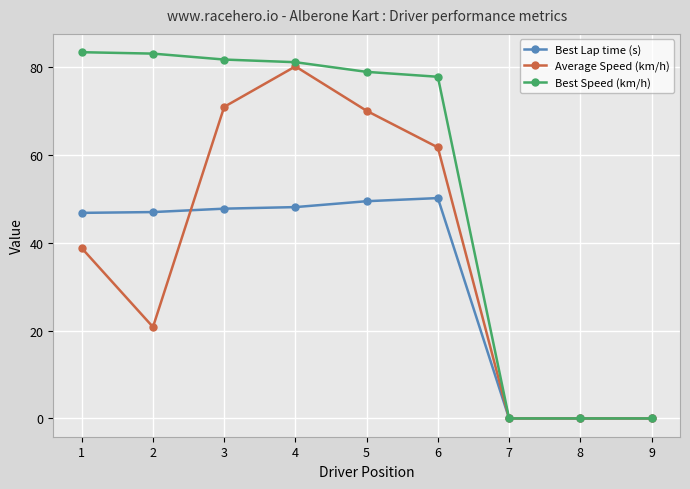

True or false: Best Speed (km/h) has a value of 120.4 at 2.

False